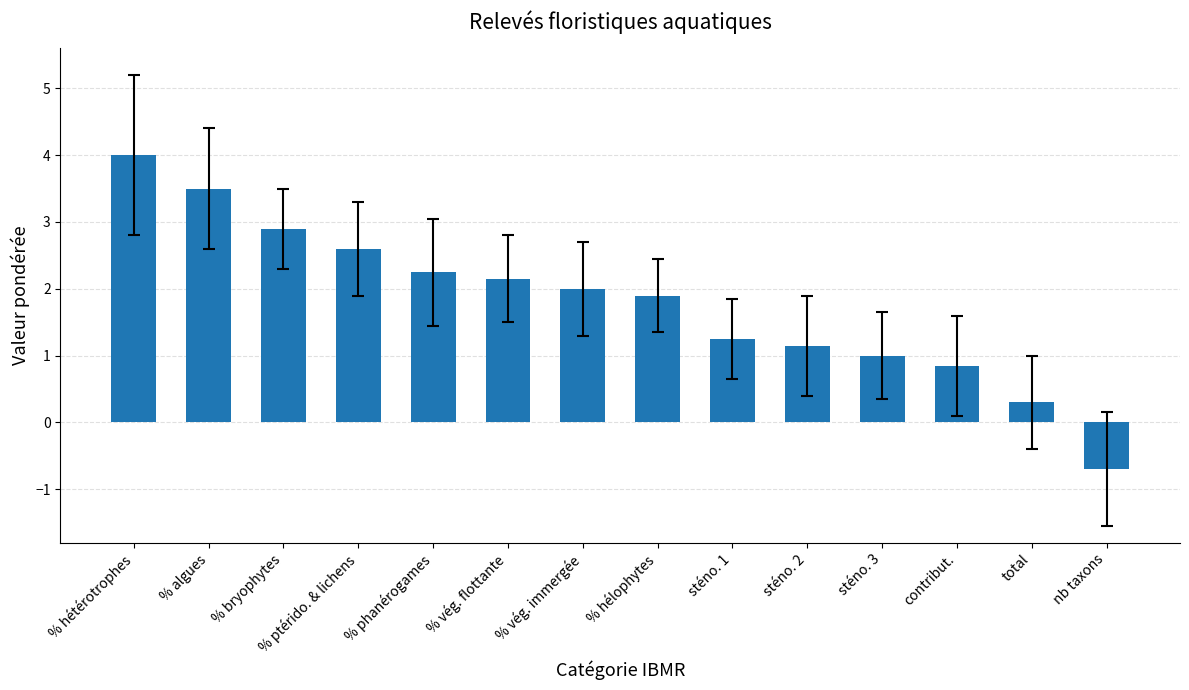

What position from the right is % ptérido. & lichens?

11